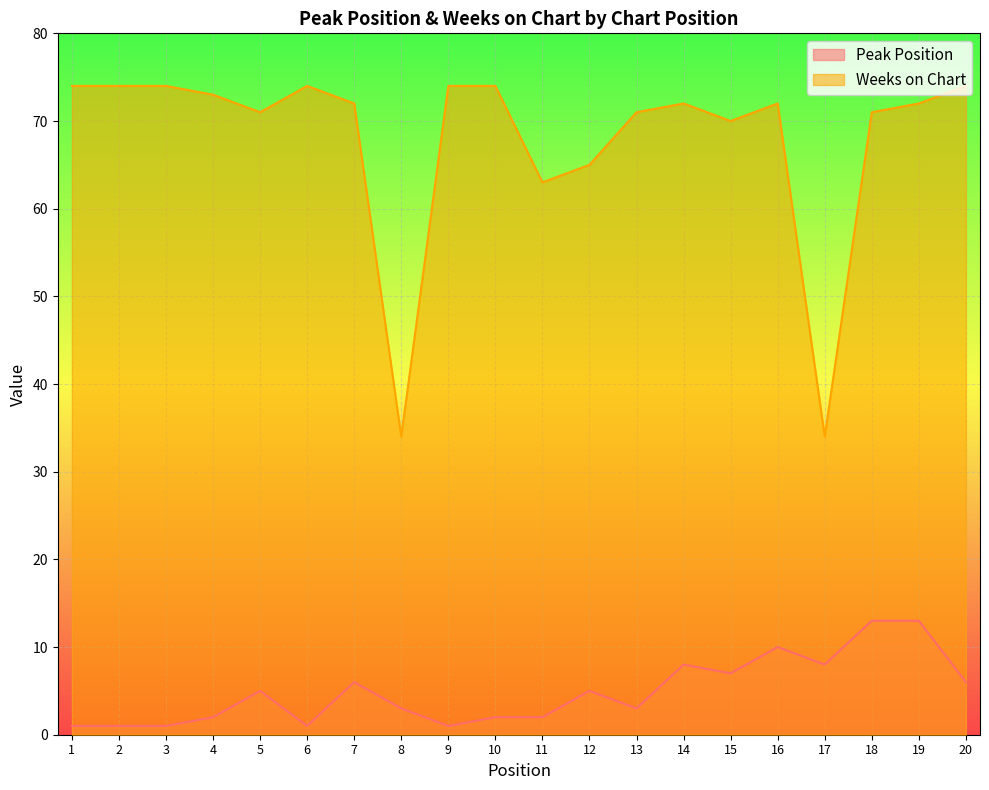

What is the total value across all series at 4?

75